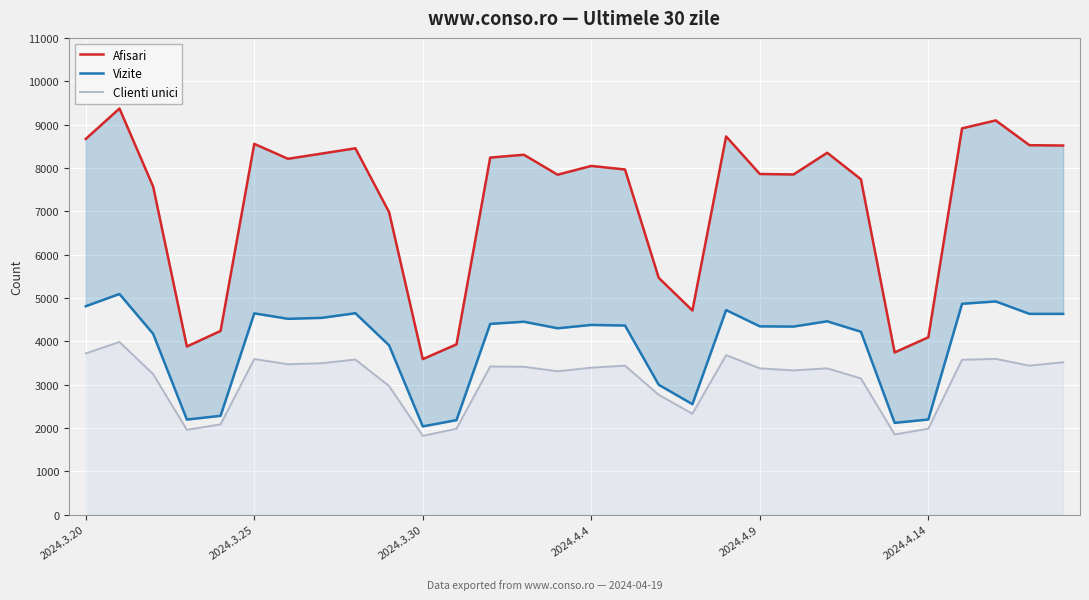

What is the smallest value displayed?

1816